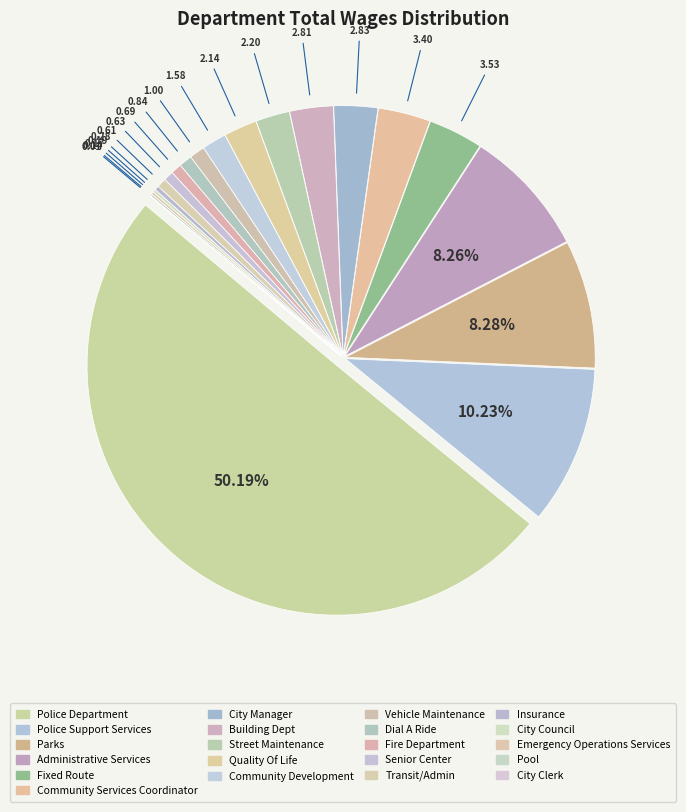

Which slice is the largest?

Police Department